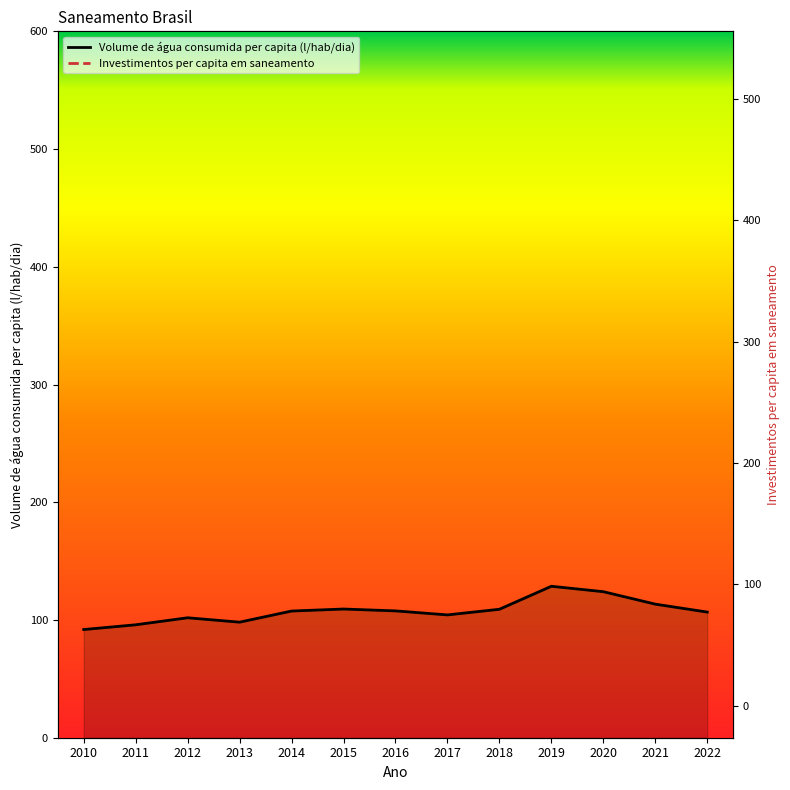

Does the chart display data point markers on the line(s)?

No